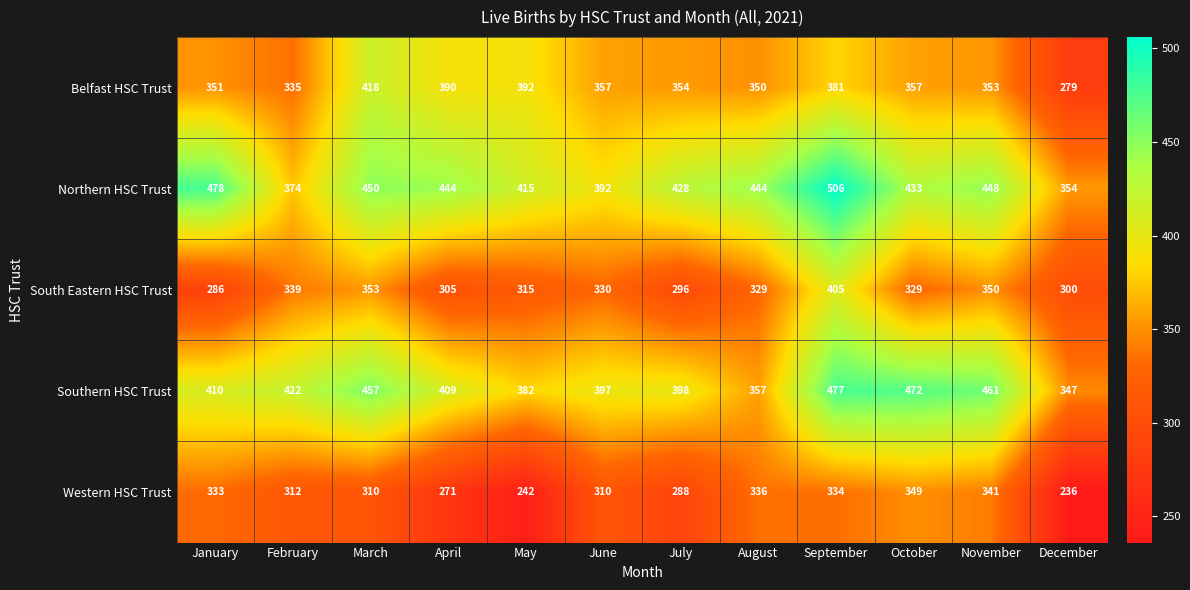

What is the sum of all Belfast HSC Trust values?

4317